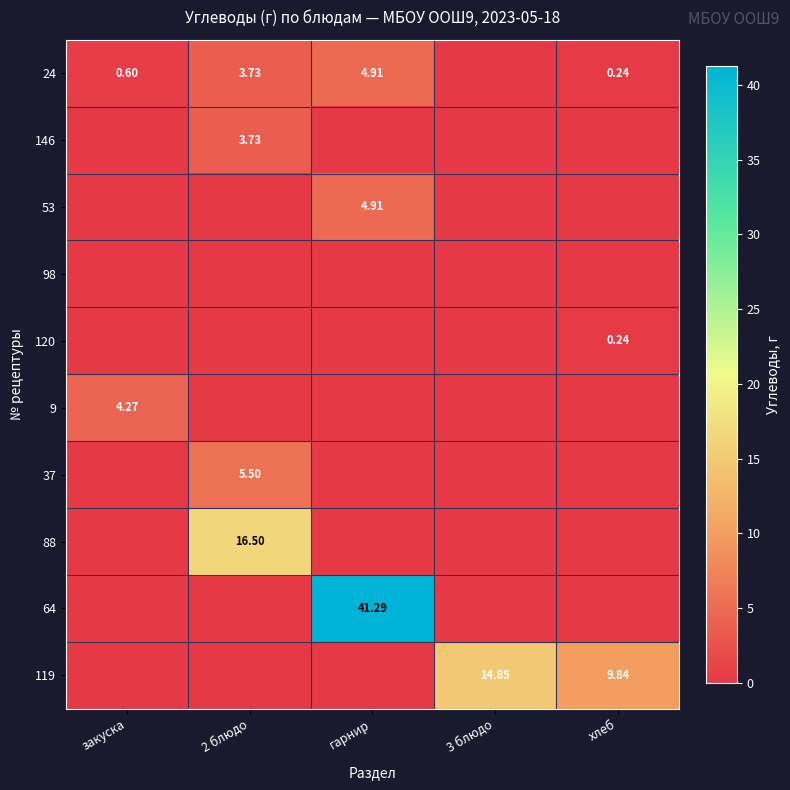

Which series has the largest total across all categories?

64